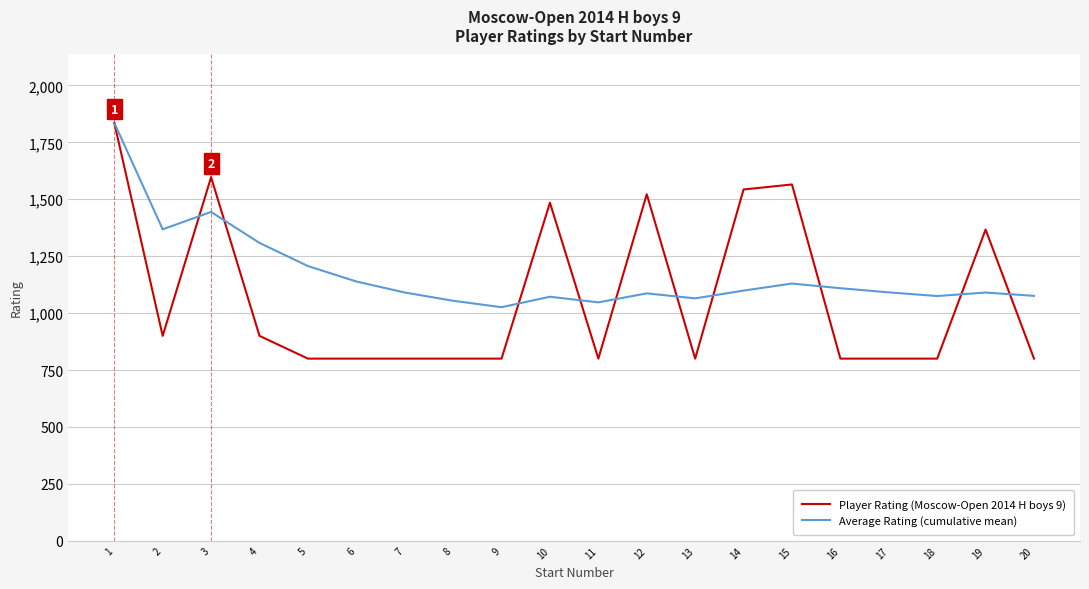

What is the difference between the second highest and minimum values in the Average Rating (cumulative mean) series?

418.4